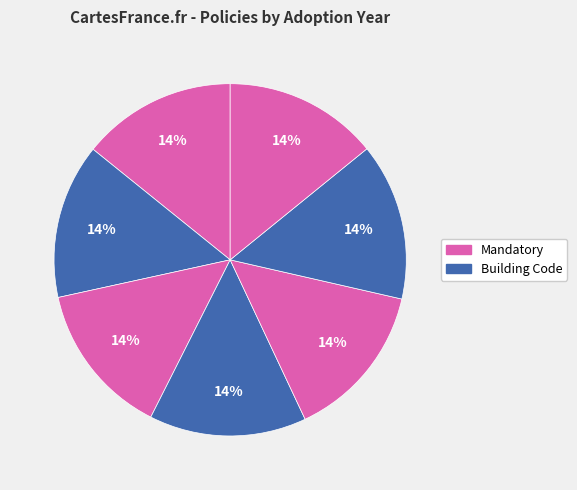

How many segments does this pie chart have?

7